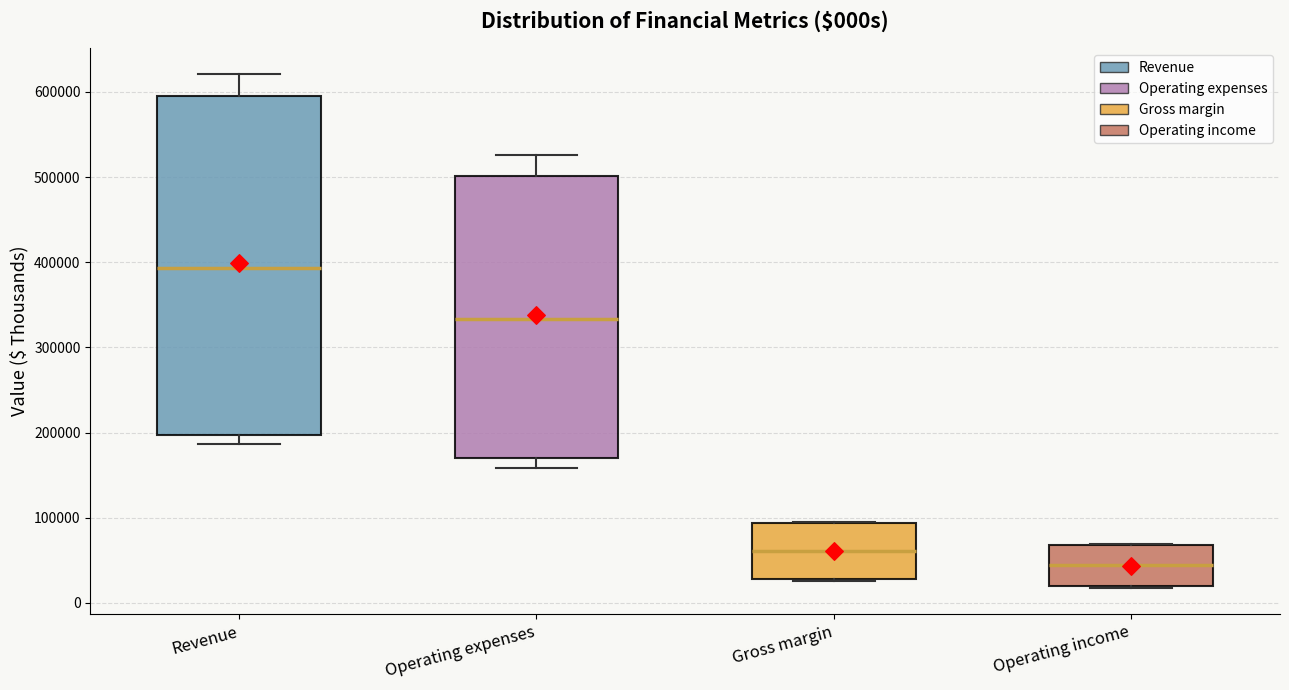

Comparing the boxes themselves (not the whiskers), which one is the tallest?

Revenue